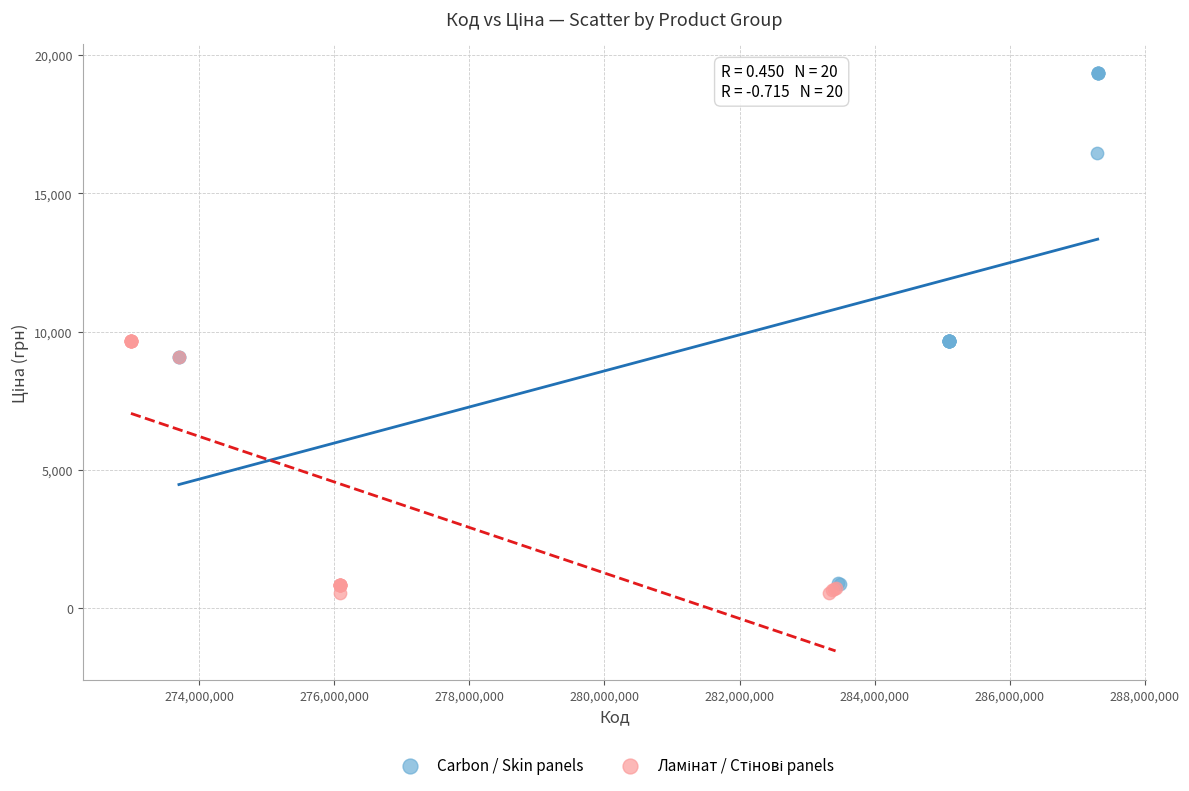

Which series reaches the maximum Y coordinate?

Carbon / Skin panels